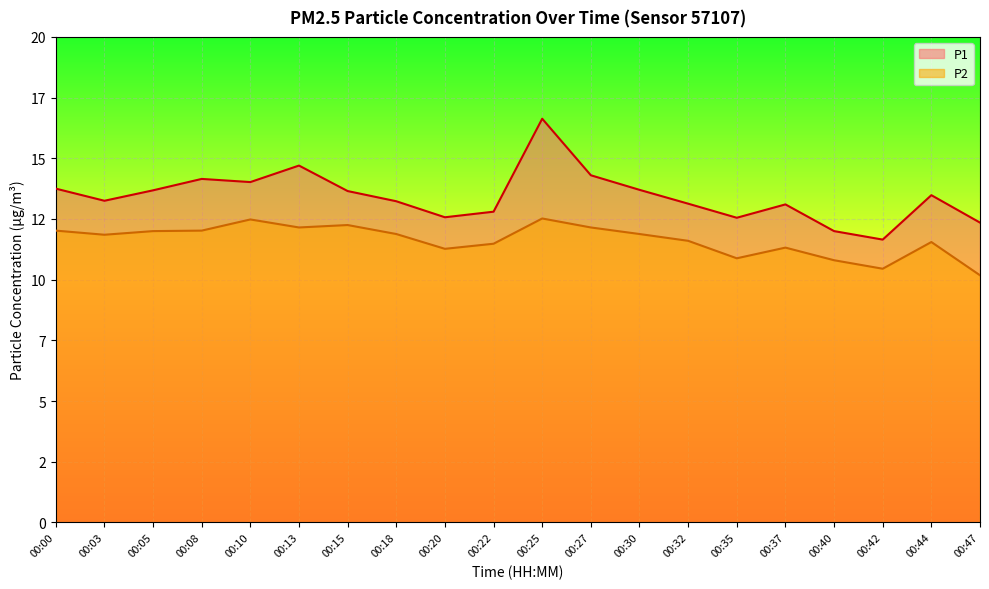

What value does the P1 series have at 00:00?

13.8